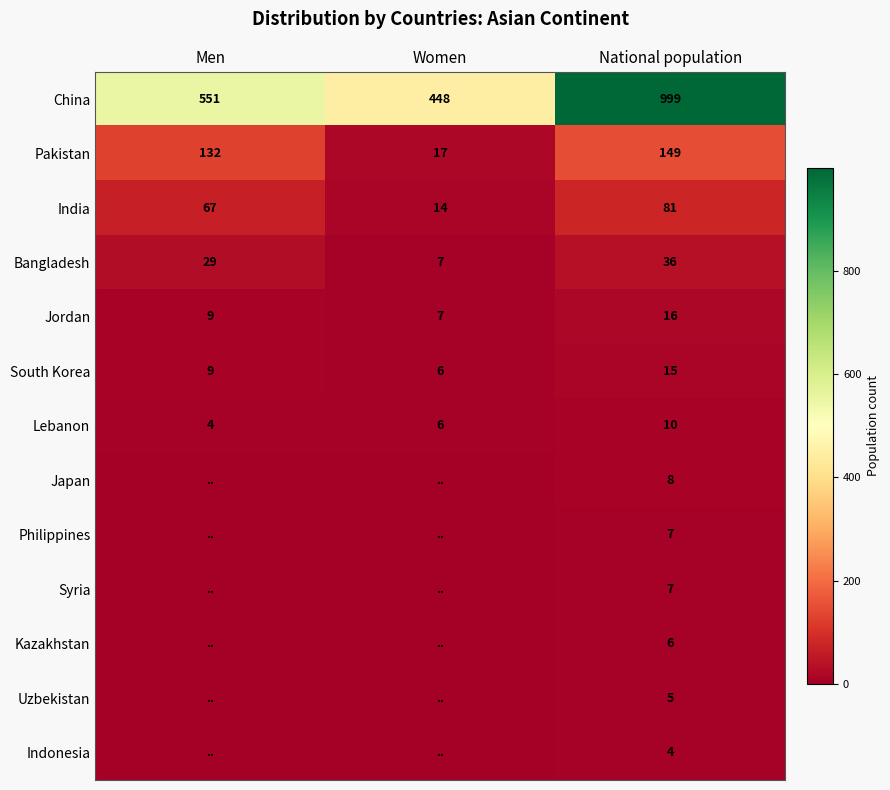

The value of India at National population is 57. True or false?

False